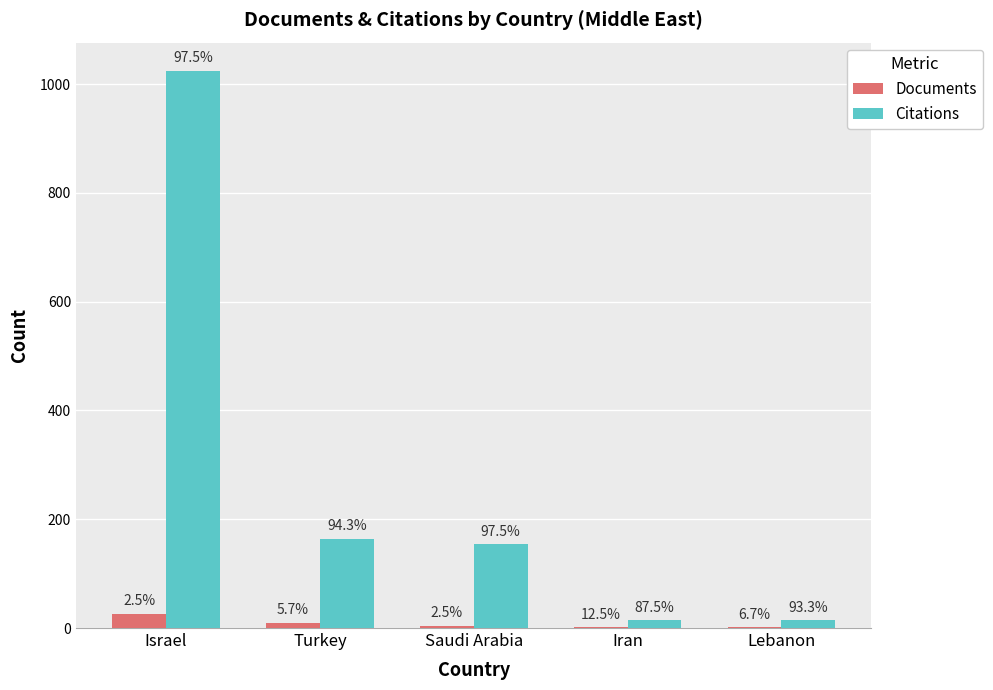

How many groups of bars are there?

5